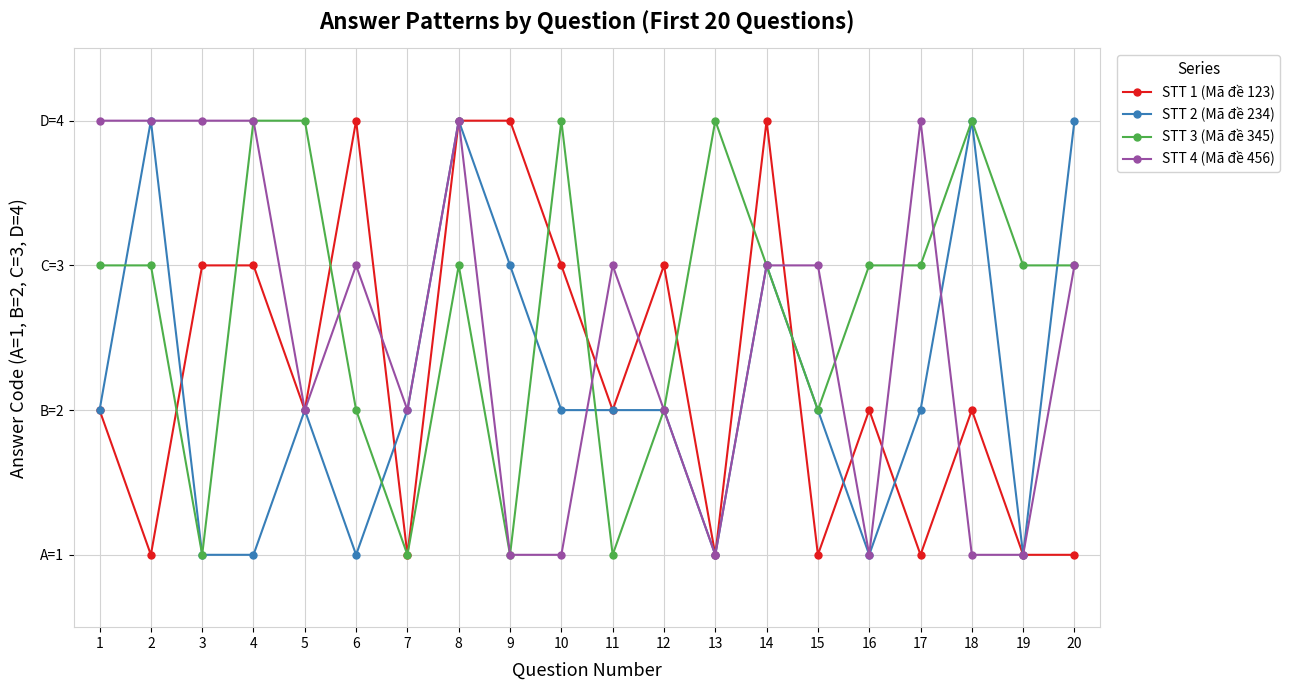

Reading left to right, extract all data points from this chart.

STT 1 (Mã đề 123): 1=2	2=1	3=3	4=3	5=2	6=4	7=1	8=4	9=4	10=3	11=2	12=3	13=1	14=4	15=1	16=2	17=1	18=2	19=1	20=1
STT 2 (Mã đề 234): 1=2	2=4	3=1	4=1	5=2	6=1	7=2	8=4	9=3	10=2	11=2	12=2	13=1	14=3	15=2	16=1	17=2	18=4	19=1	20=4
STT 3 (Mã đề 345): 1=3	2=3	3=1	4=4	5=4	6=2	7=1	8=3	9=1	10=4	11=1	12=2	13=4	14=3	15=2	16=3	17=3	18=4	19=3	20=3
STT 4 (Mã đề 456): 1=4	2=4	3=4	4=4	5=2	6=3	7=2	8=4	9=1	10=1	11=3	12=2	13=1	14=3	15=3	16=1	17=4	18=1	19=1	20=3